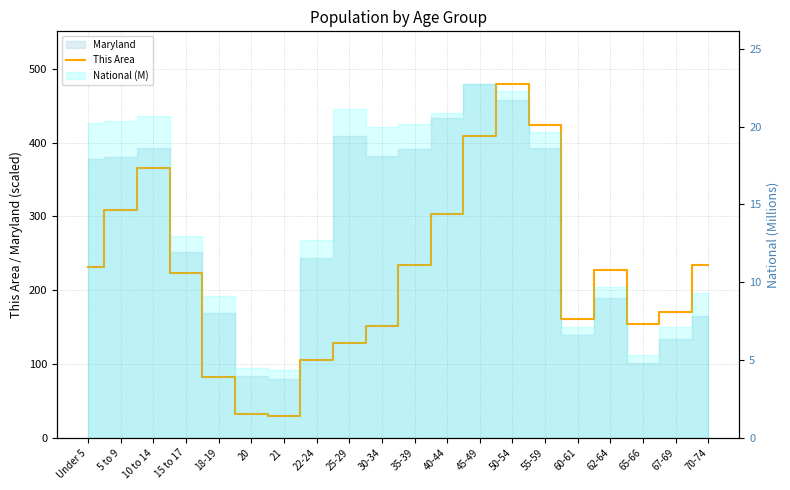

The chart shows a value of 36 at 22-24. True or false?

False